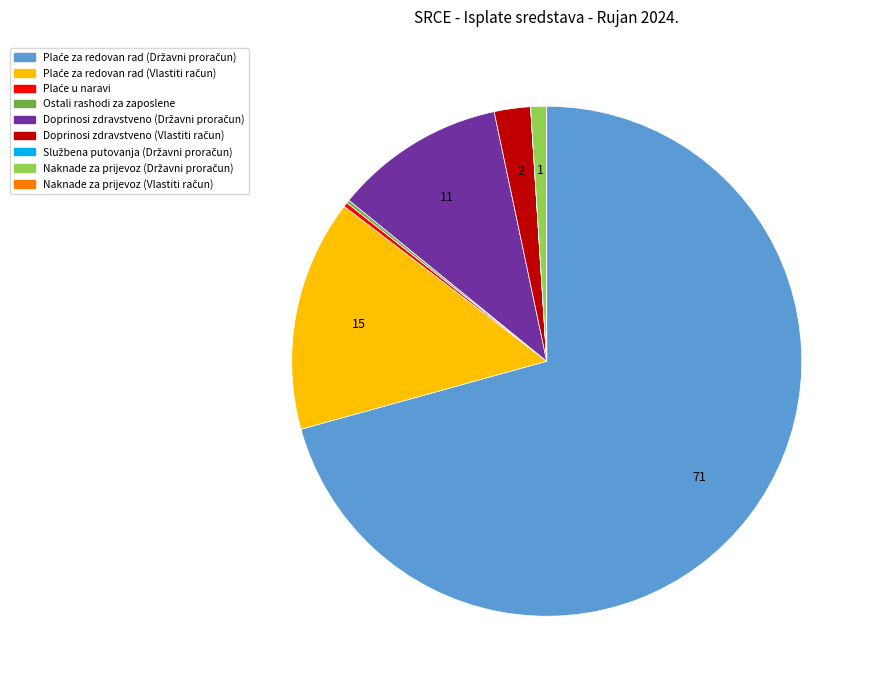

Is there a majority slice in this chart?

Yes